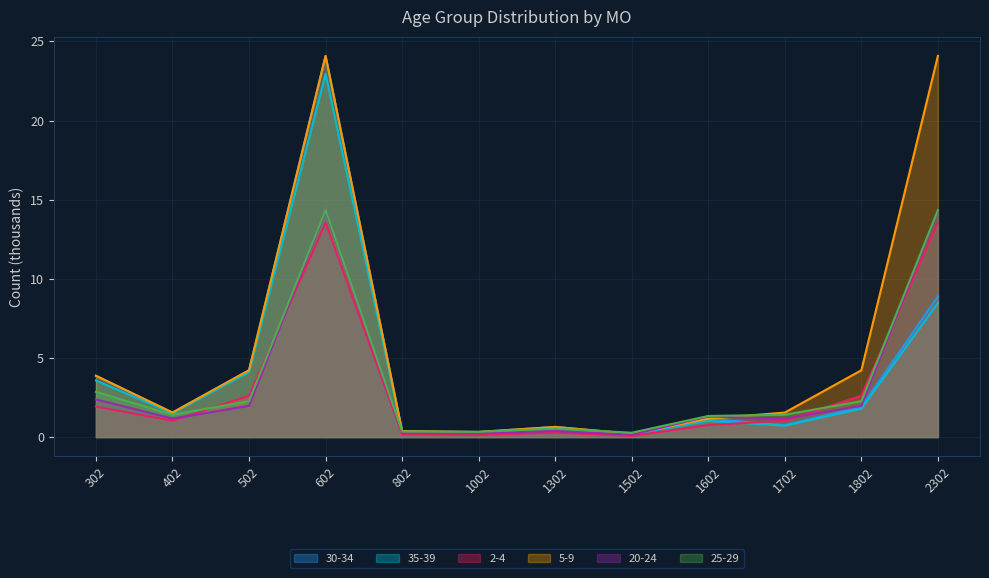

At which label does 20-24 first exceed 1?

302